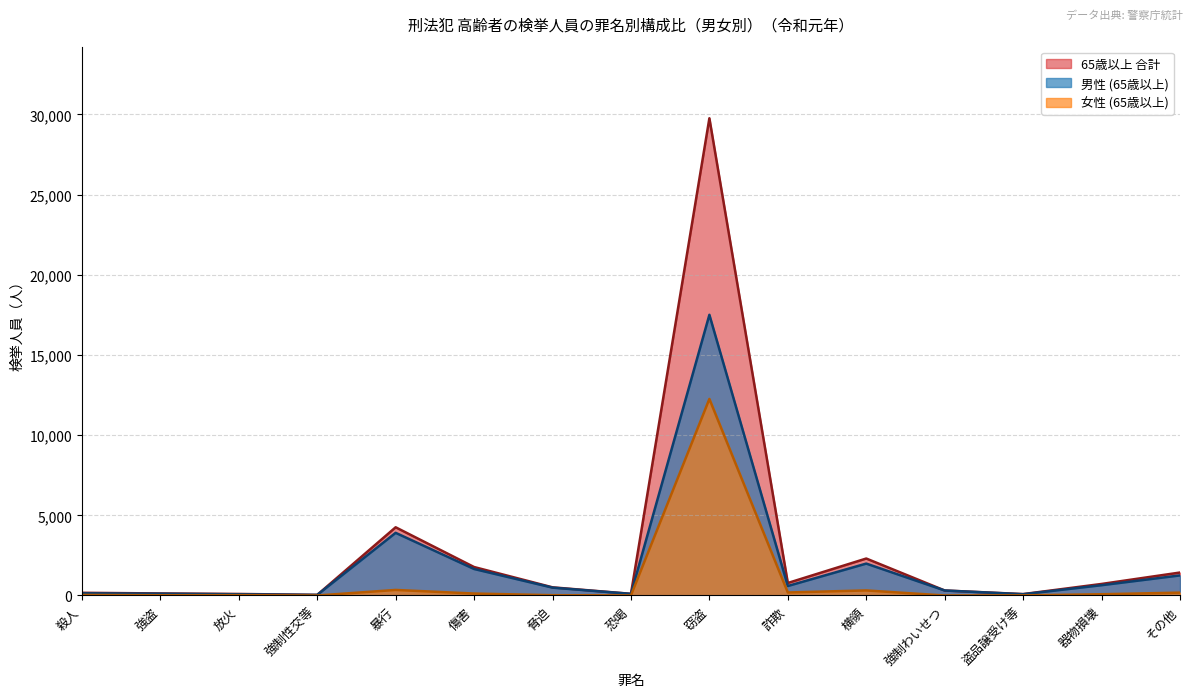

What is the label of the 2nd point from the left?

強盗